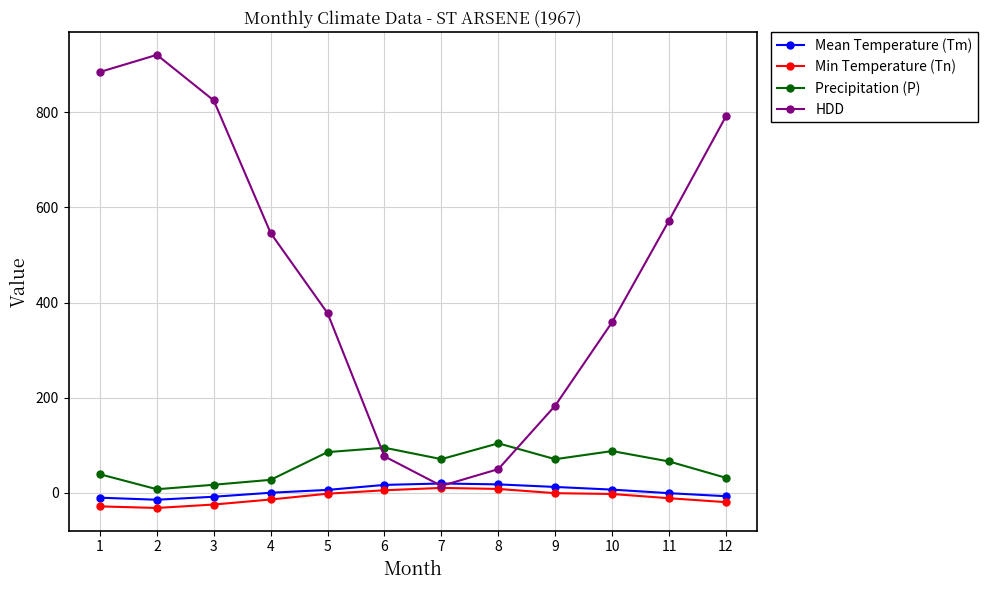

What is the sum of all Min Temperature (Tn) values?

-115.5